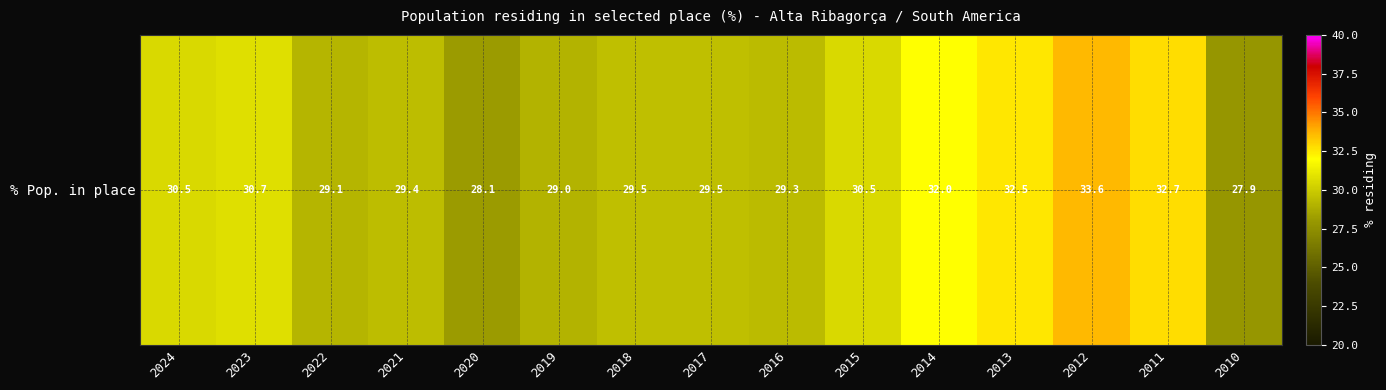

Which has a higher value, 2013 or 2024?

2013